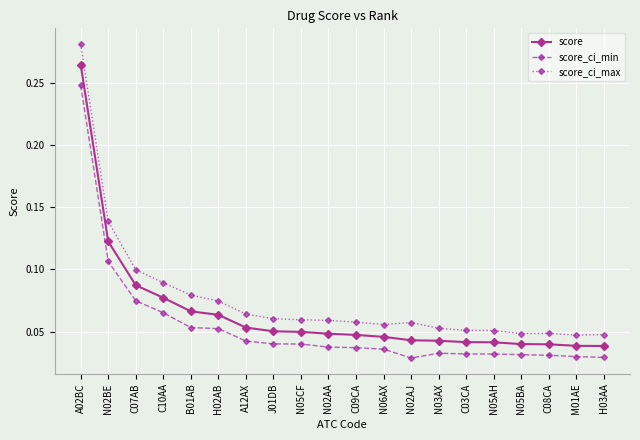

Is the value of score_ci_max at B01AB greater than the value of score at C08CA?

Yes